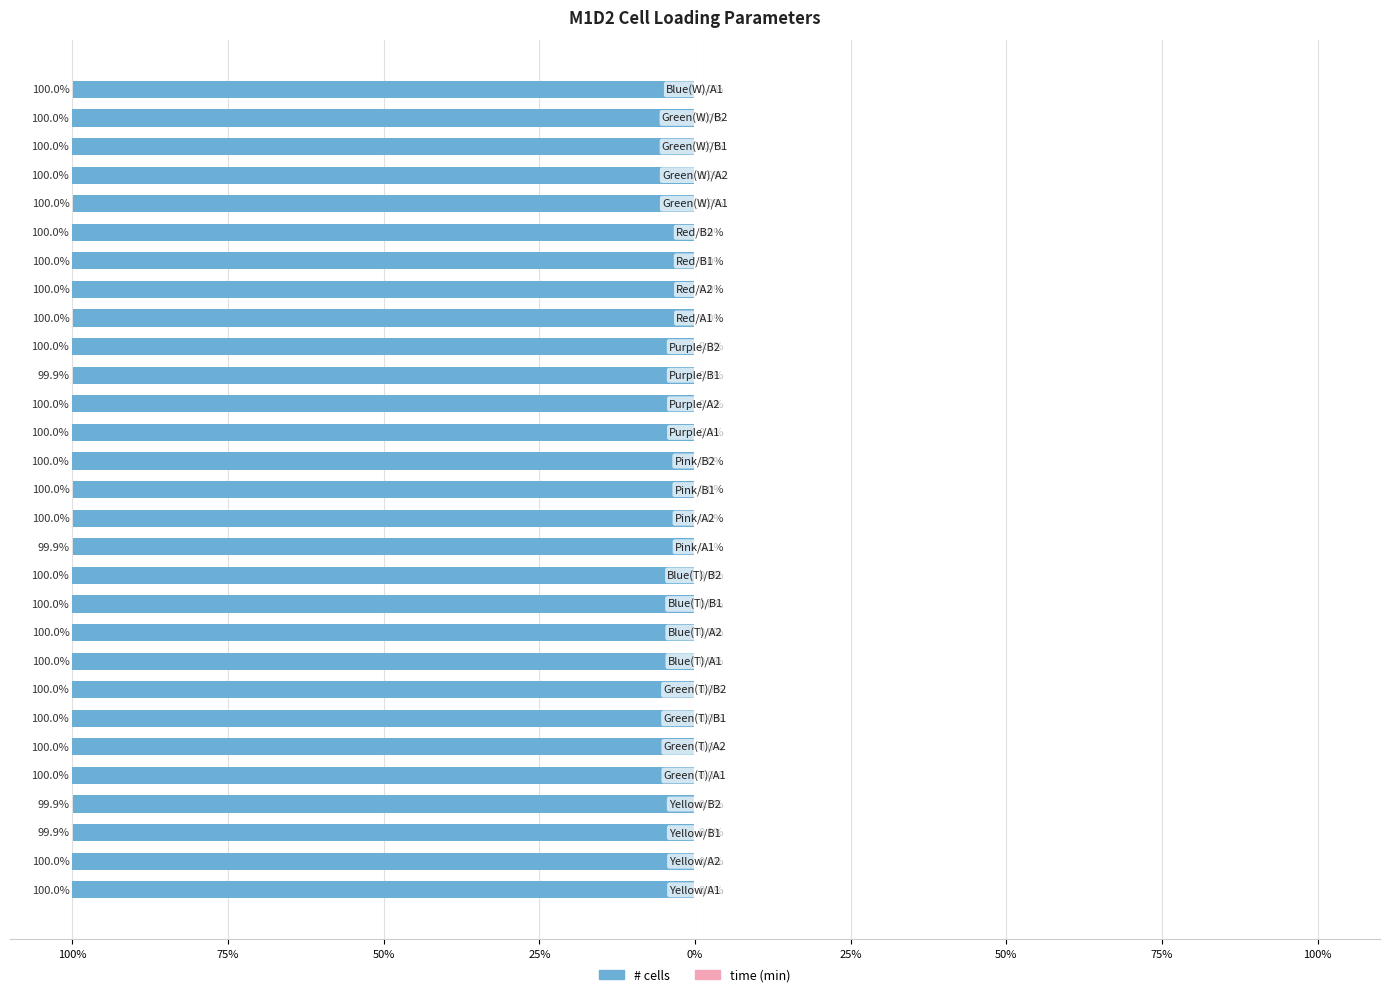

What is the difference between the second highest and minimum values in the # cells series?

0.1